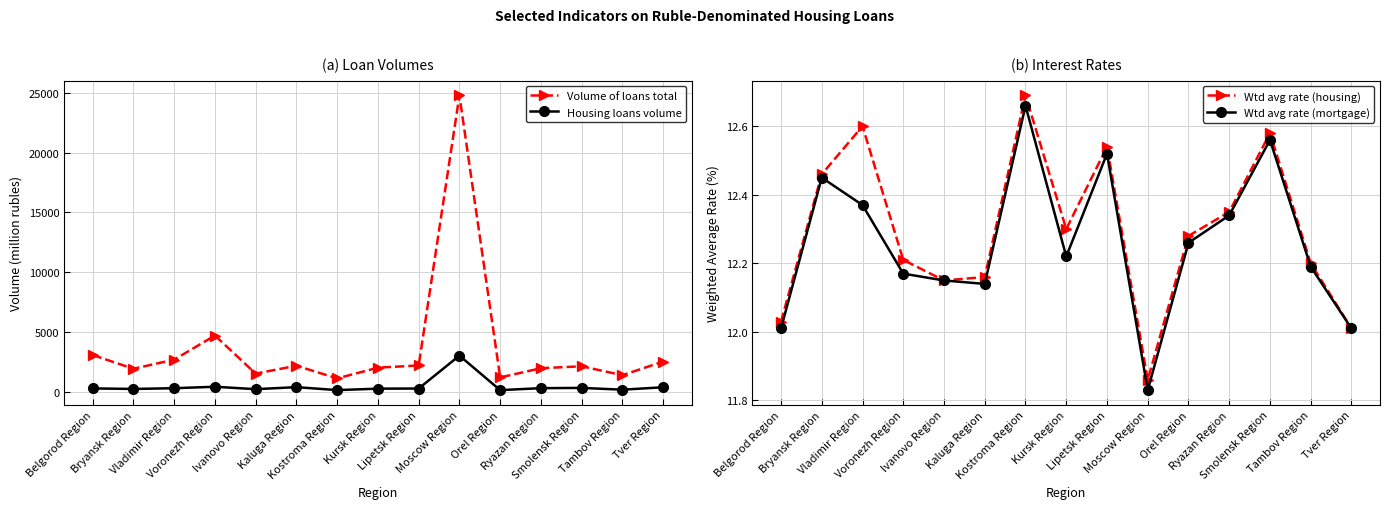

What is the sum of the Wtd avg rate (mortgage) values at Tver Region and Tambov Region?

24.2